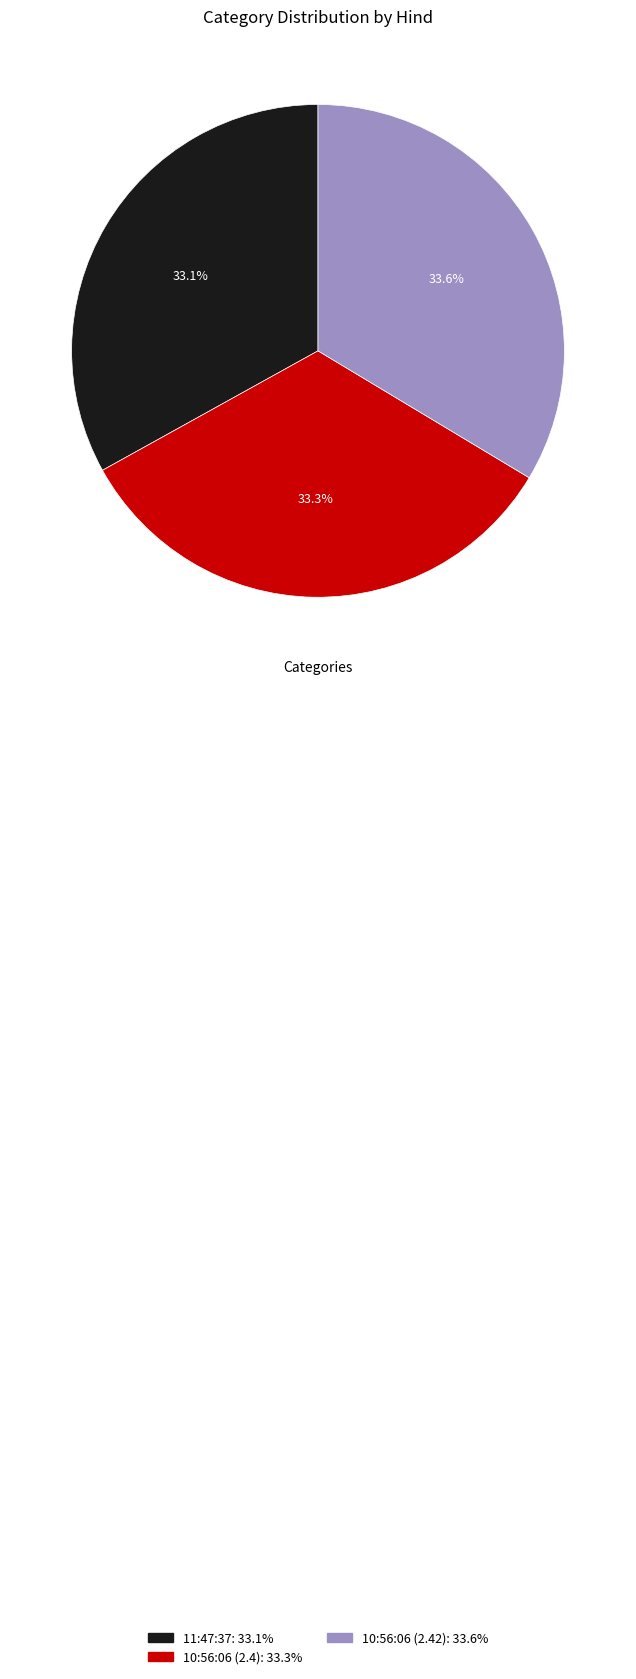

Between 10:56:06 (2.42) and 11:47:37, which is larger?

10:56:06 (2.42)